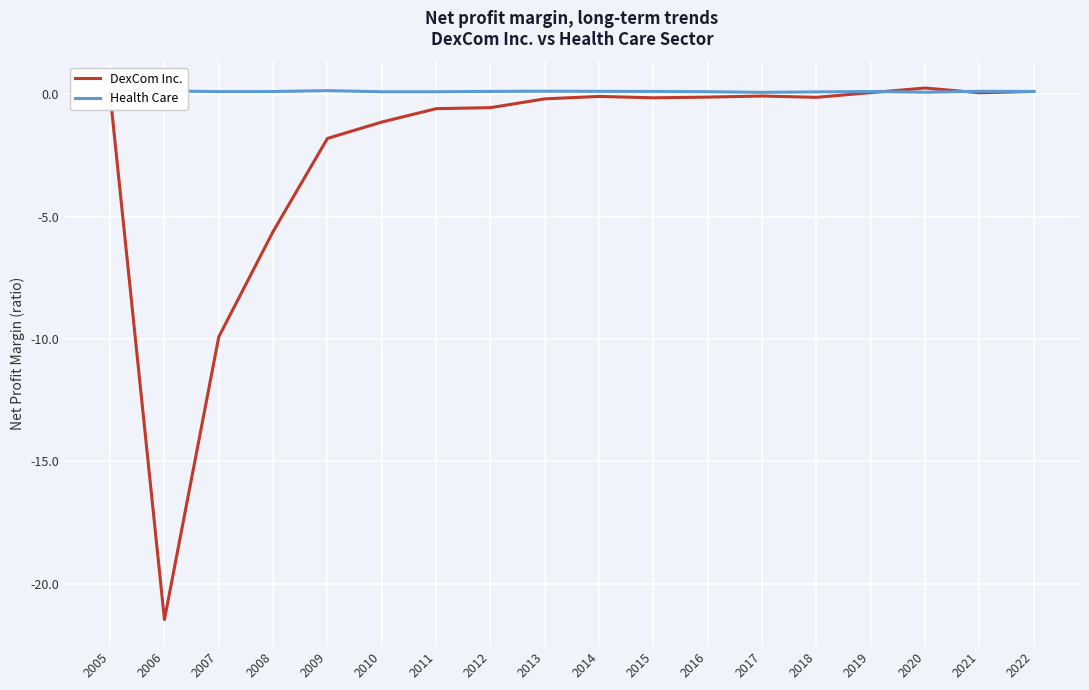

Which series changed the most between 2006 and 2009?

DexCom Inc.